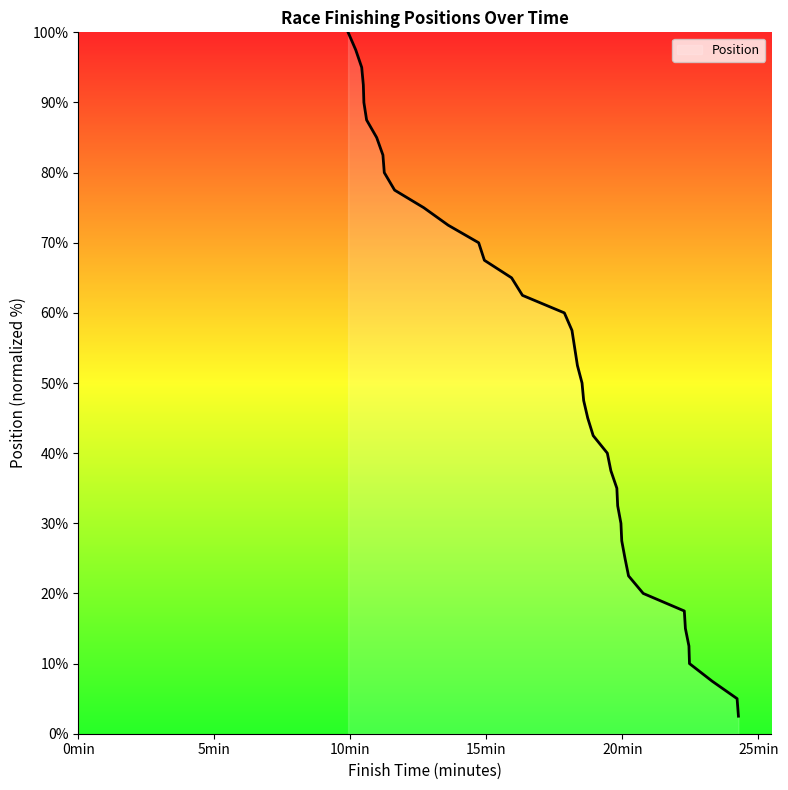

True or false: the data has more than 0 interior local peaks.

False